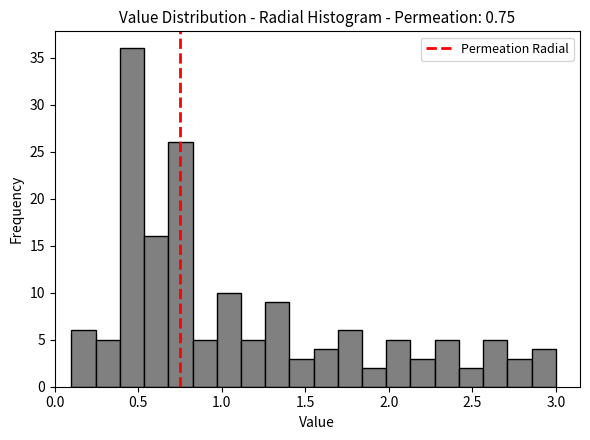

Read against the x-axis, roughly where is the centre of the tallest bar?

0.45